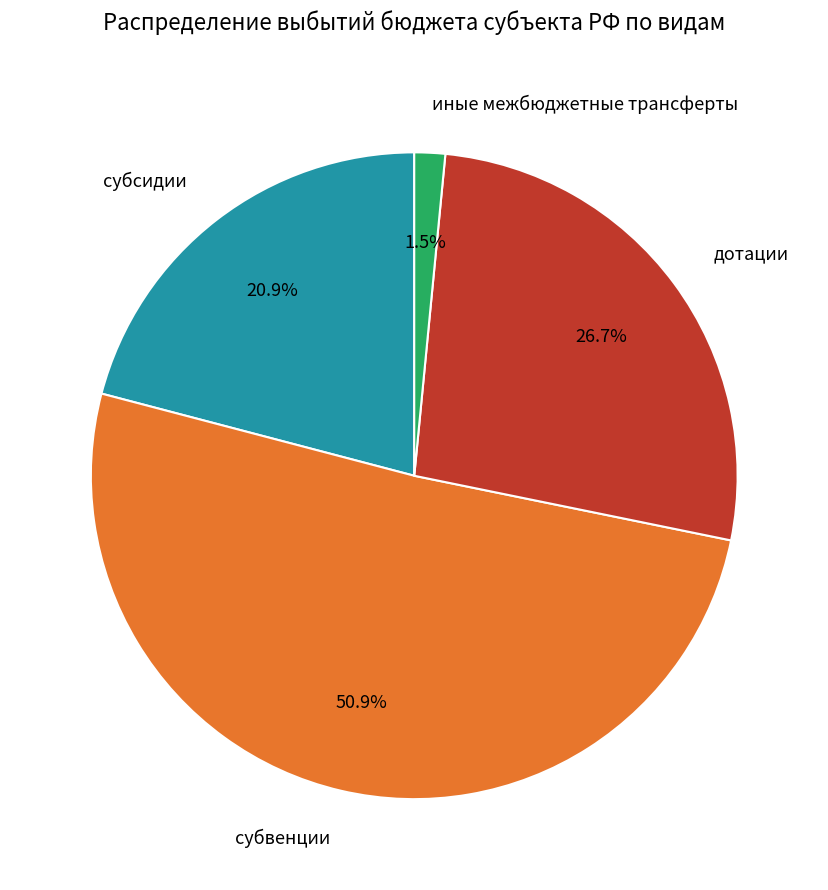

Is it true that субвенции is 51% of the pie?

True